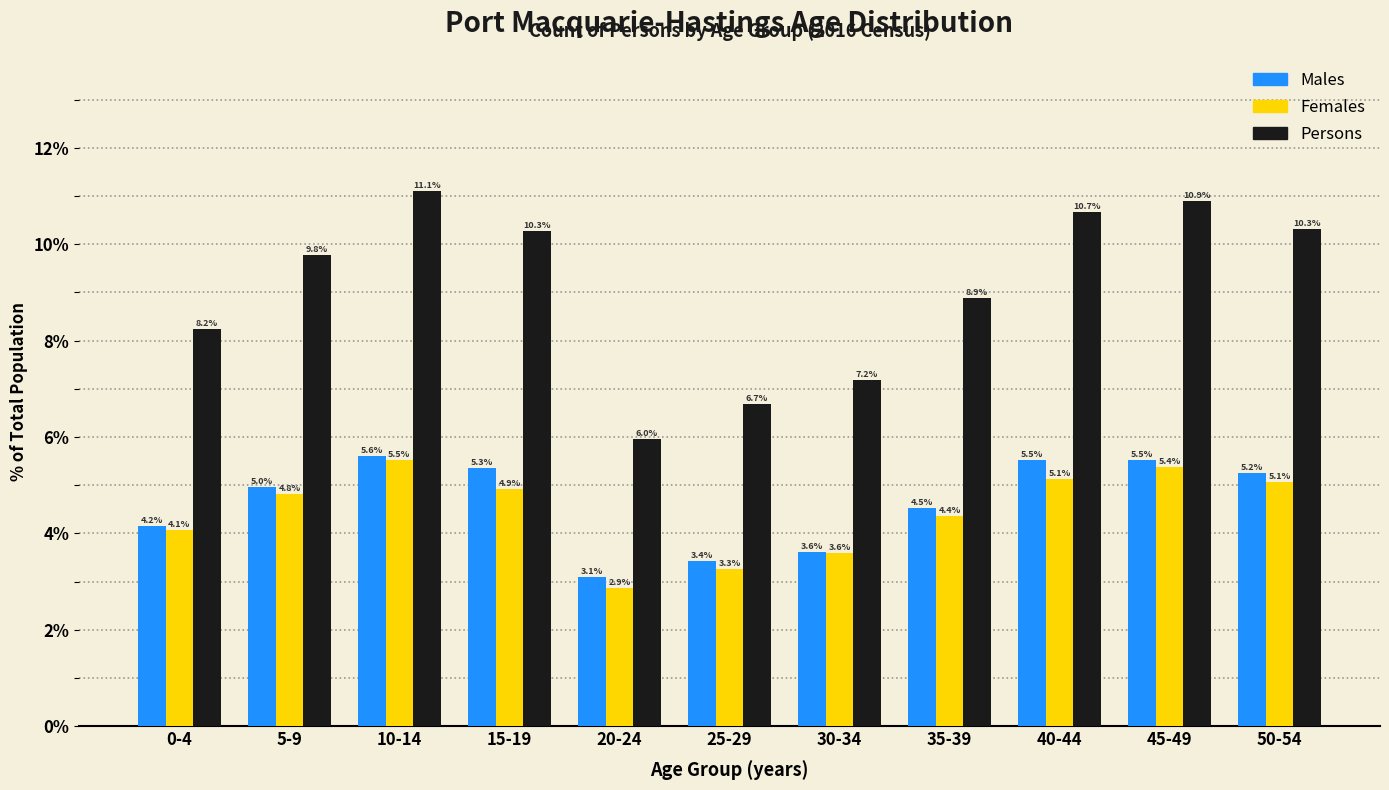

Reading right to left, extract all data points from this chart.

Males: 5.2	5.5	5.5	4.5	3.6	3.4	3.1	5.3	5.6	5.0	4.2
Females: 5.1	5.4	5.1	4.4	3.6	3.3	2.9	4.9	5.5	4.8	4.1
Persons: 10.3	10.9	10.7	8.9	7.2	6.7	6.0	10.3	11.1	9.8	8.2